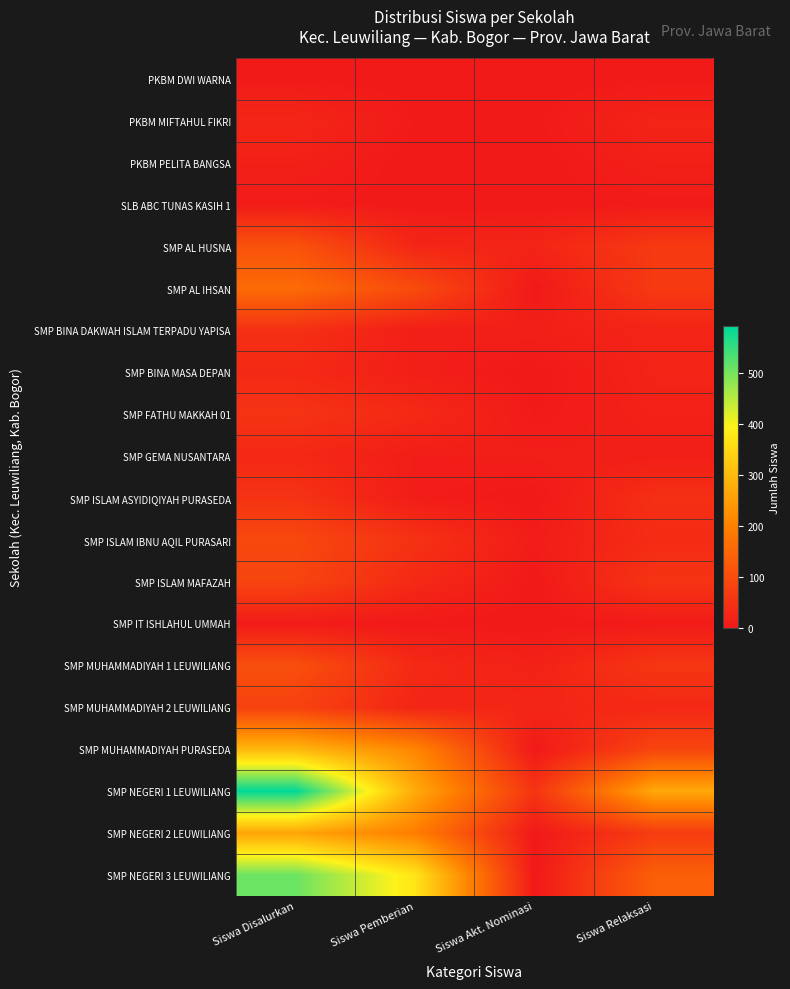

Reading left to right, transcribe all the data shown in this chart.

PKBM DWI WARNA: Siswa Disalurkan=2	Siswa Pemberian=0	Siswa Akt. Nominasi=0	Siswa Relaksasi=2
PKBM MIFTAHUL FIKRI: Siswa Disalurkan=26	Siswa Pemberian=3	Siswa Akt. Nominasi=2	Siswa Relaksasi=21
PKBM PELITA BANGSA: Siswa Disalurkan=13	Siswa Pemberian=0	Siswa Akt. Nominasi=0	Siswa Relaksasi=13
SLB ABC TUNAS KASIH 1: Siswa Disalurkan=5	Siswa Pemberian=1	Siswa Akt. Nominasi=0	Siswa Relaksasi=4
SMP AL HUSNA: Siswa Disalurkan=110	Siswa Pemberian=25	Siswa Akt. Nominasi=23	Siswa Relaksasi=62
SMP AL IHSAN: Siswa Disalurkan=159	Siswa Pemberian=97	Siswa Akt. Nominasi=0	Siswa Relaksasi=62
SMP BINA DAKWAH ISLAM TERPADU YAPISA: Siswa Disalurkan=44	Siswa Pemberian=11	Siswa Akt. Nominasi=12	Siswa Relaksasi=21
SMP BINA MASA DEPAN: Siswa Disalurkan=31	Siswa Pemberian=11	Siswa Akt. Nominasi=0	Siswa Relaksasi=20
SMP FATHU MAKKAH 01: Siswa Disalurkan=51	Siswa Pemberian=32	Siswa Akt. Nominasi=3	Siswa Relaksasi=16
SMP GEMA NUSANTARA: Siswa Disalurkan=29	Siswa Pemberian=9	Siswa Akt. Nominasi=10	Siswa Relaksasi=10
SMP ISLAM ASYIDIQIYAH PURASEDA: Siswa Disalurkan=50	Siswa Pemberian=7	Siswa Akt. Nominasi=0	Siswa Relaksasi=43
SMP ISLAM IBNU AQIL PURASARI: Siswa Disalurkan=91	Siswa Pemberian=48	Siswa Akt. Nominasi=7	Siswa Relaksasi=36
SMP ISLAM MAFAZAH: Siswa Disalurkan=84	Siswa Pemberian=32	Siswa Akt. Nominasi=0	Siswa Relaksasi=52
SMP IT ISHLAHUL UMMAH: Siswa Disalurkan=5	Siswa Pemberian=1	Siswa Akt. Nominasi=0	Siswa Relaksasi=4
SMP MUHAMMADIYAH 1 LEUWILIANG: Siswa Disalurkan=104	Siswa Pemberian=32	Siswa Akt. Nominasi=16	Siswa Relaksasi=56
SMP MUHAMMADIYAH 2 LEUWILIANG: Siswa Disalurkan=78	Siswa Pemberian=23	Siswa Akt. Nominasi=26	Siswa Relaksasi=29
SMP MUHAMMADIYAH PURASEDA: Siswa Disalurkan=293	Siswa Pemberian=208	Siswa Akt. Nominasi=0	Siswa Relaksasi=85
SMP NEGERI 1 LEUWILIANG: Siswa Disalurkan=591	Siswa Pemberian=271	Siswa Akt. Nominasi=52	Siswa Relaksasi=268
SMP NEGERI 2 LEUWILIANG: Siswa Disalurkan=261	Siswa Pemberian=194	Siswa Akt. Nominasi=0	Siswa Relaksasi=67
SMP NEGERI 3 LEUWILIANG: Siswa Disalurkan=507	Siswa Pemberian=371	Siswa Akt. Nominasi=0	Siswa Relaksasi=136